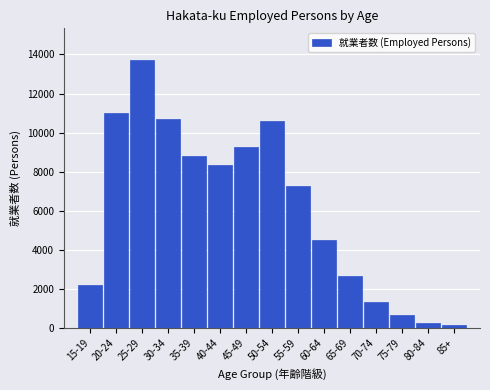

Reading left to right, transcribe all the data shown in this chart.

15-19=2182	20-24=11010	25-29=13694	30-34=10696	35-39=8780	40-44=8318	45-49=9279	50-54=10572	55-59=7243	60-64=4511	65-69=2661	70-74=1346	75-79=641	80-84=249	85+=135